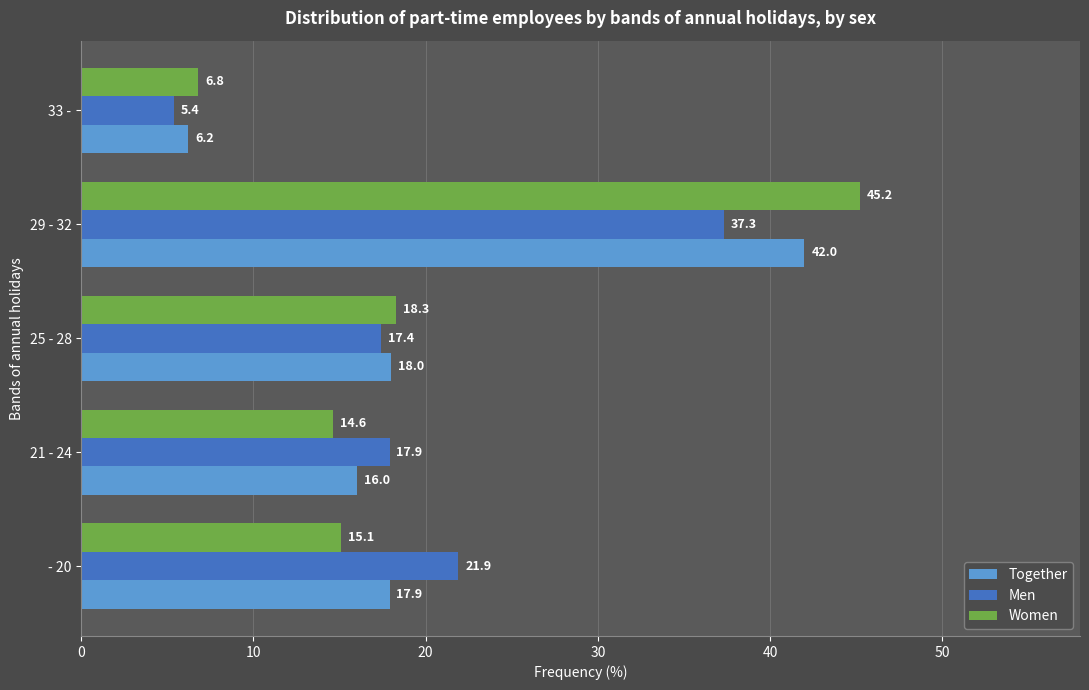

At which category is the sum across all series the highest?

29 - 32